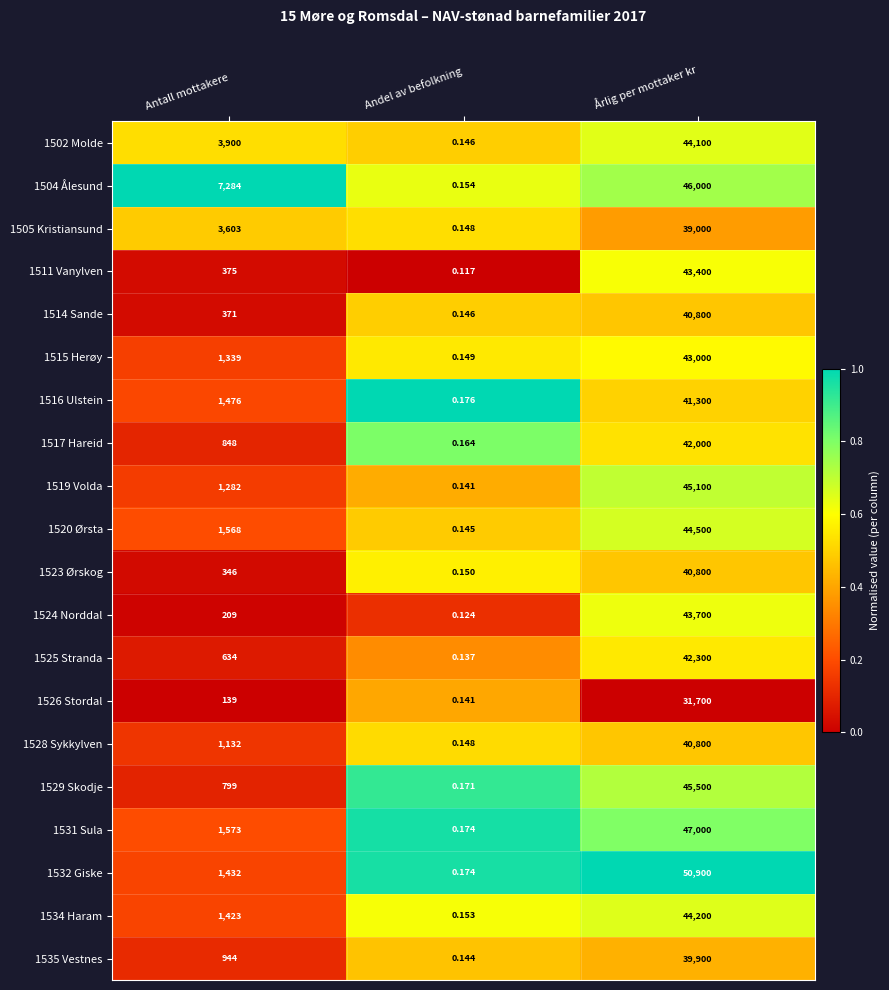

At which category is the sum across all series the highest?

Årlig per mottaker kr